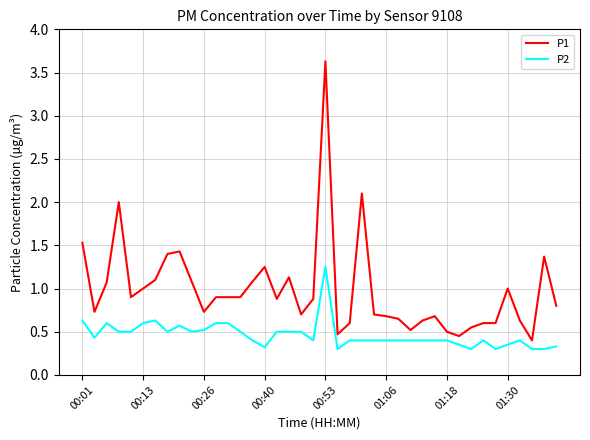

Which series has the largest range (max minus min)?

P1